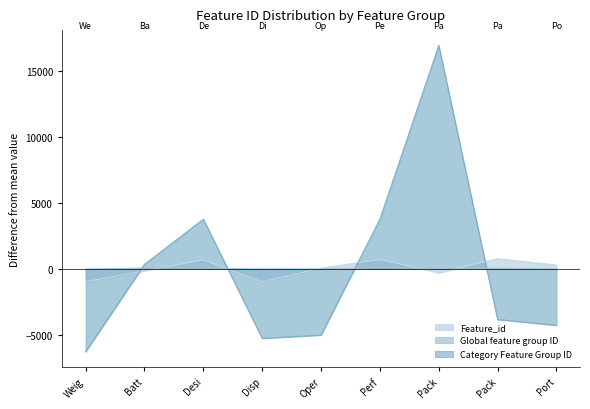

What is the spread (max minus min) of values at Disp?

5209.9